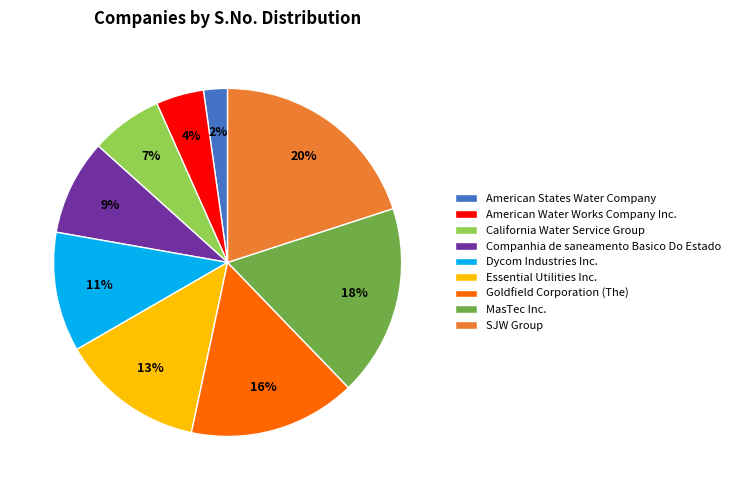

Does American Water Works Company Inc. account for over 50% of the chart?

No